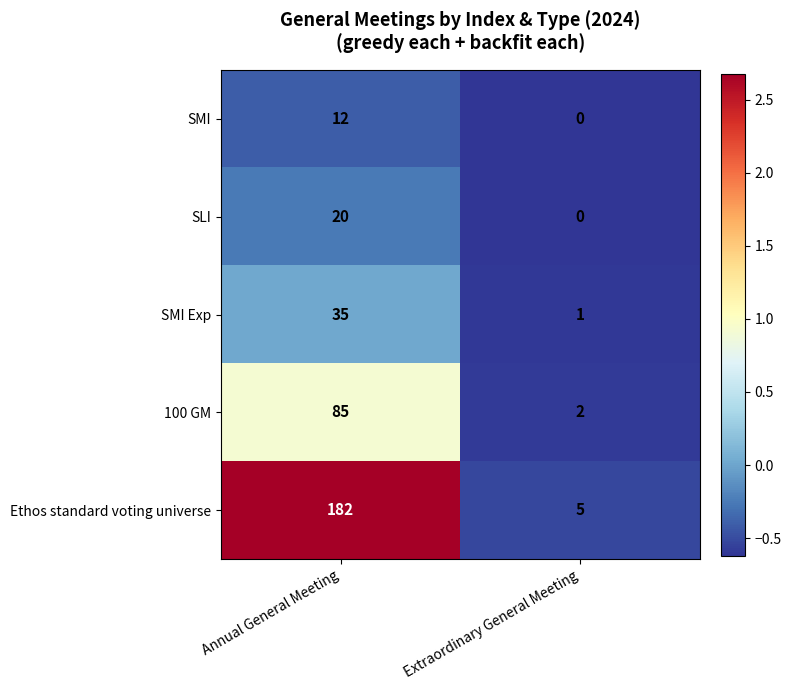

What is the total value across all series at Extraordinary General Meeting?

8